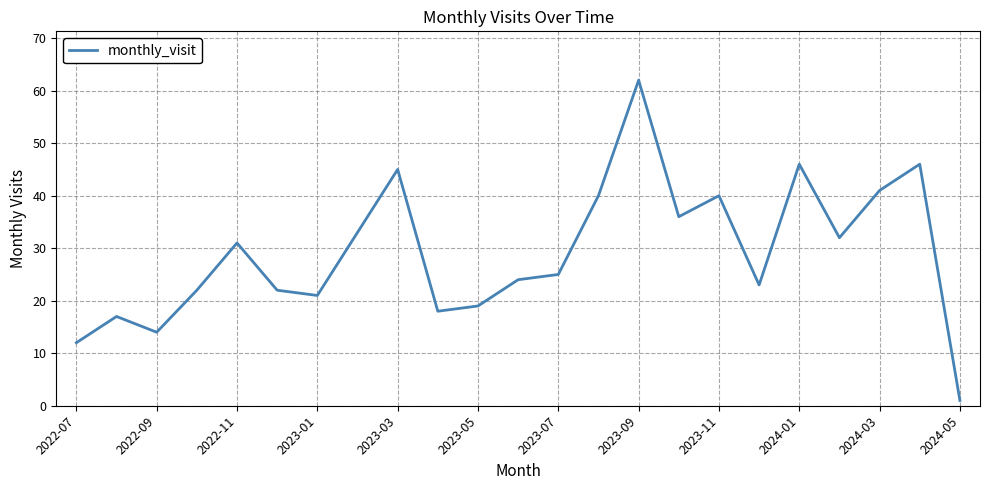

Does the chart display data point markers on the line(s)?

No